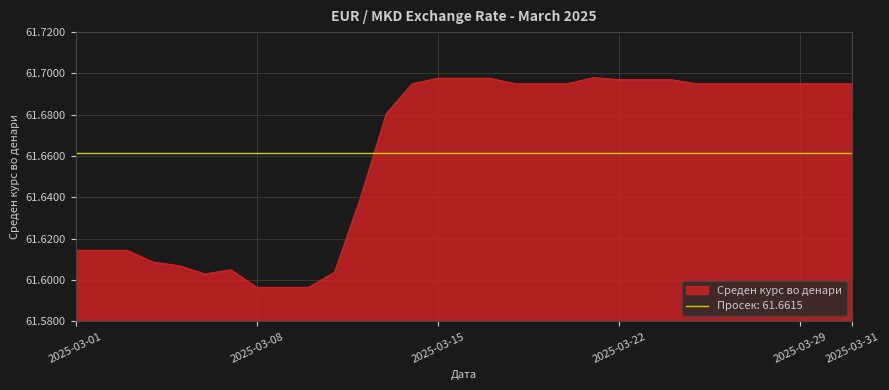

What is the difference between the second highest and second lowest values?

0.1